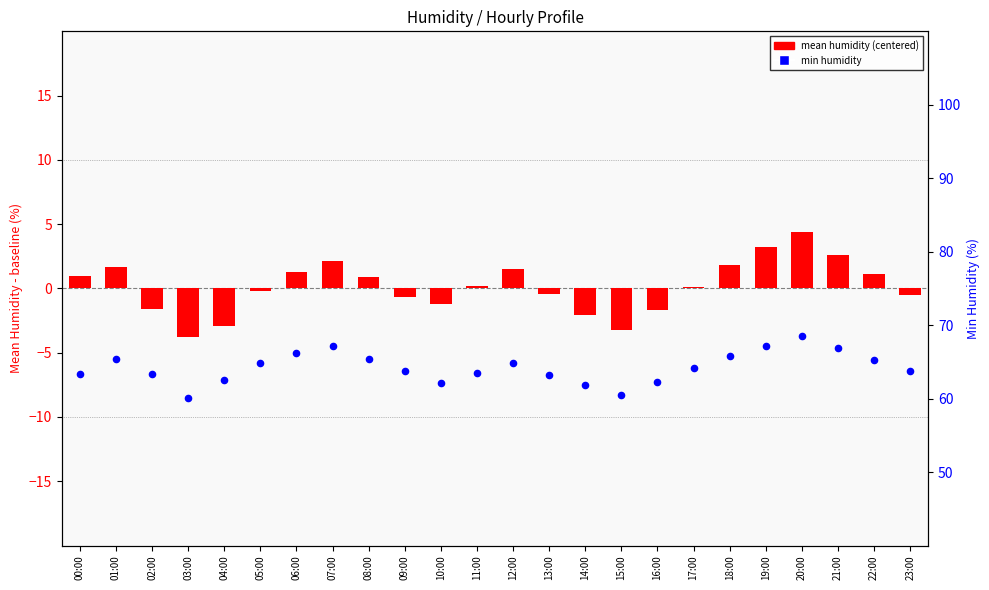

What is the total value across all series at 13:00?

62.8